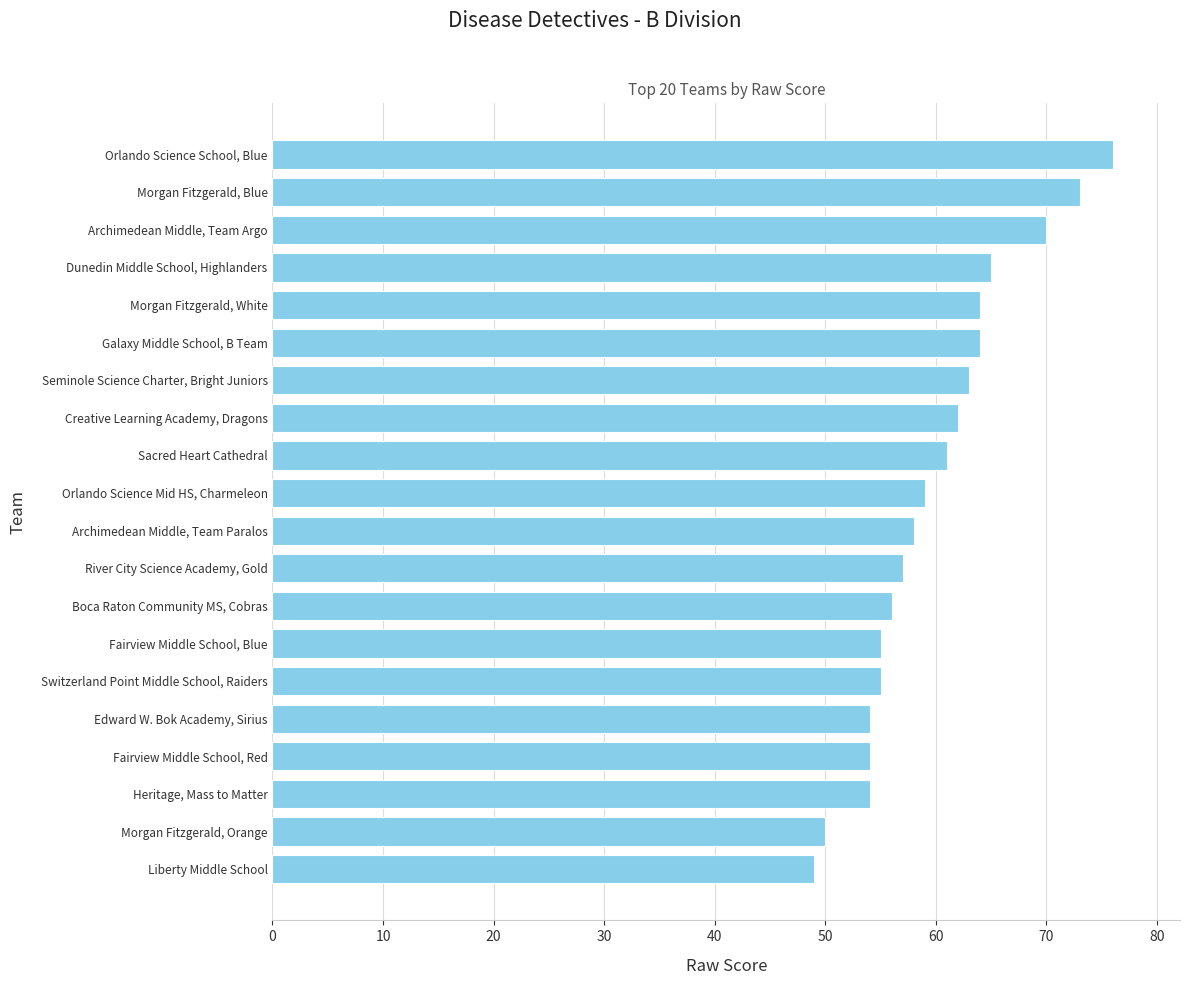

What is the sum of all values?

1199